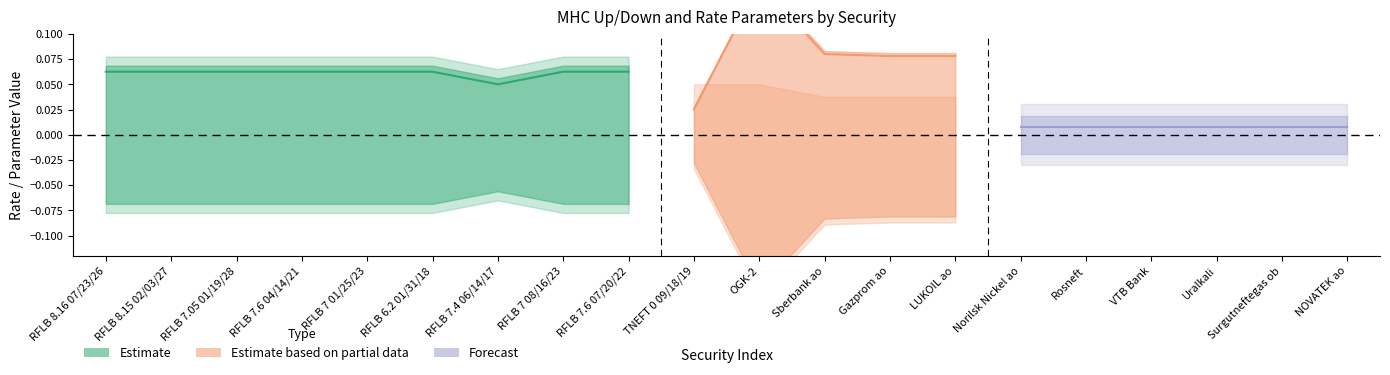

Is it true that Threshold_rate equals 0.4 at 9?

False